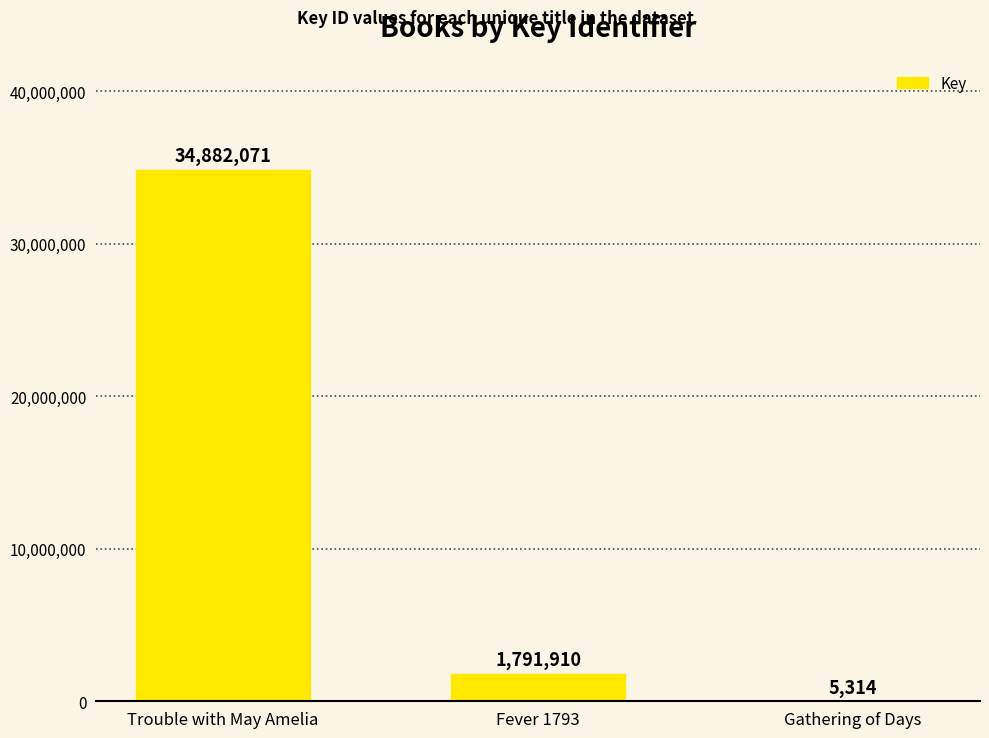

Reading left to right, transcribe all the data shown in this chart.

34882071	1791910	5314